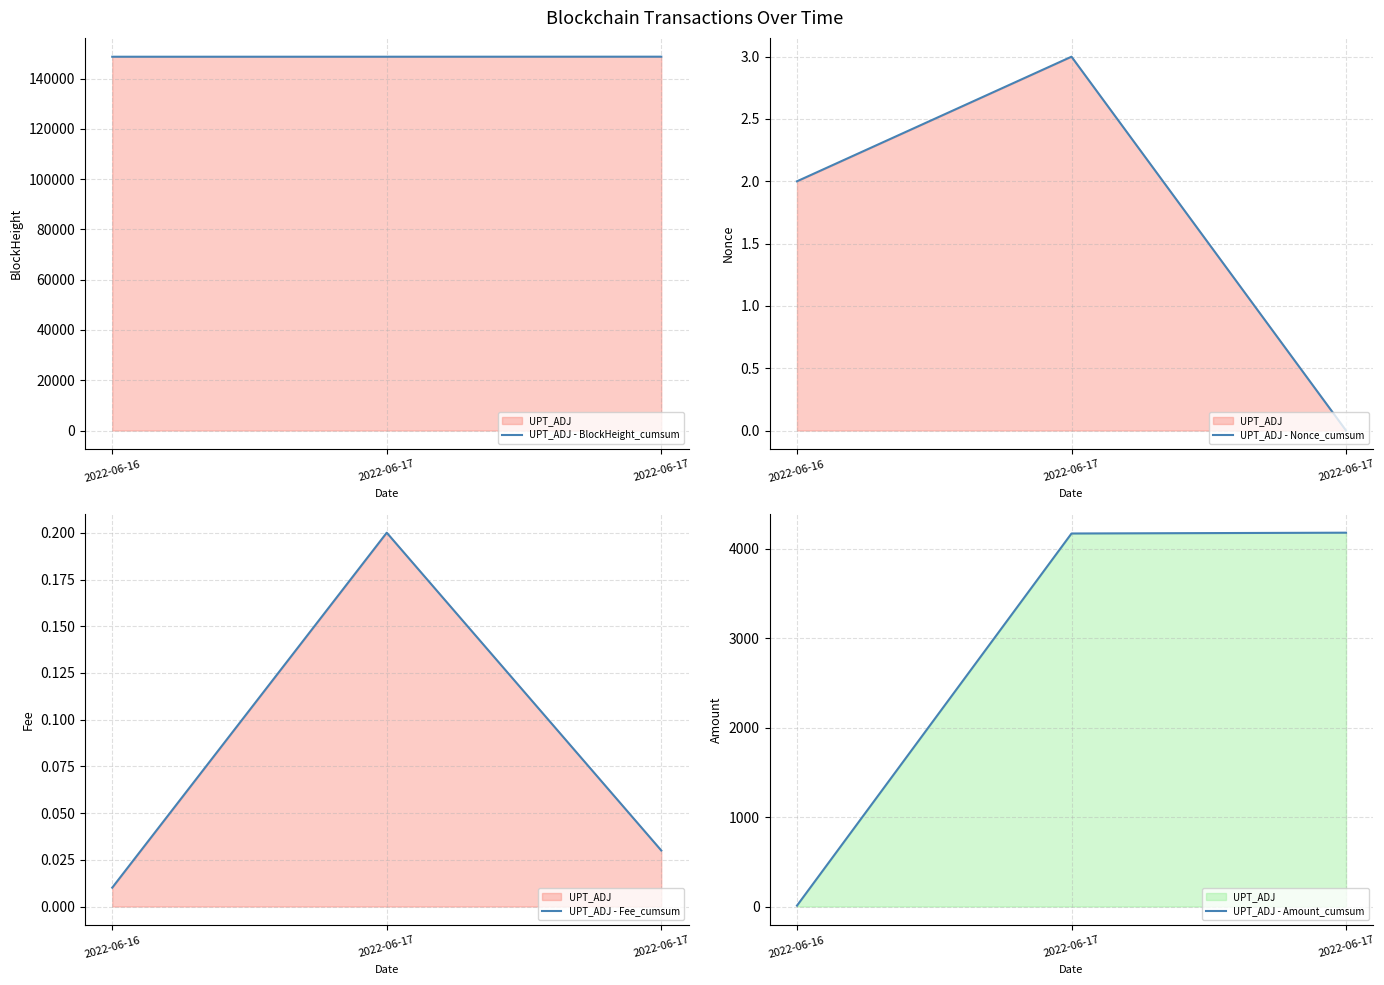

What is the difference between the UPT_ADJ - Fee_cumsum values at 2022-06-16 and 2022-06-17?

0.2